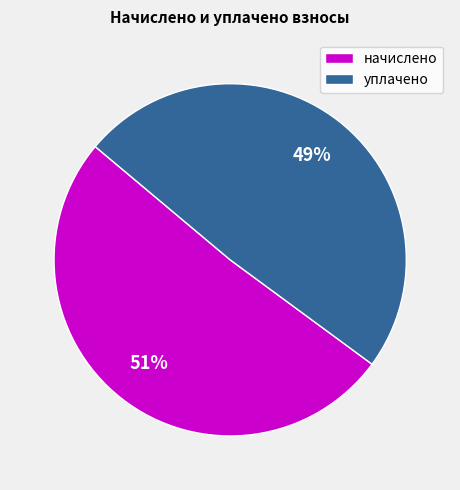

To the nearest percent, what is the average slice percentage?

50%